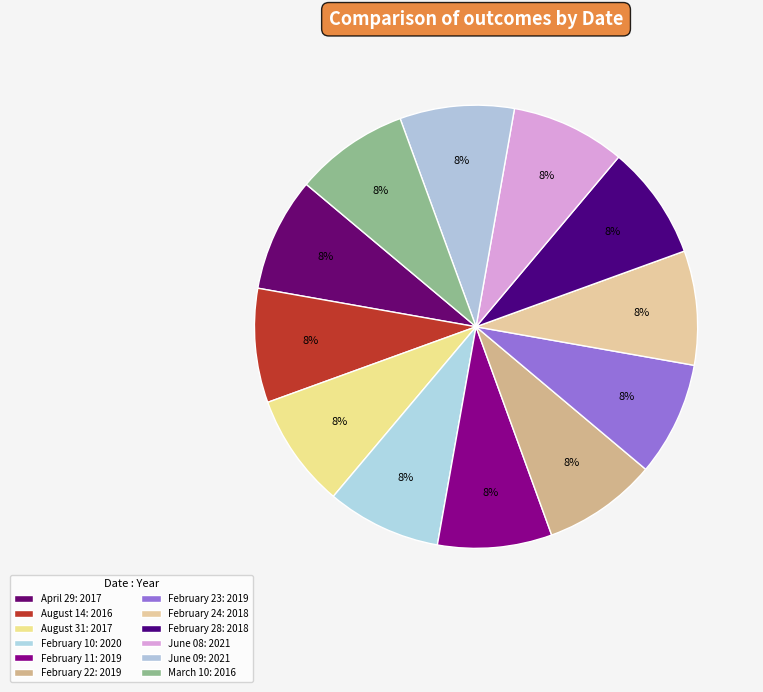

True or false: August 14 accounts for 18% of the total.

False